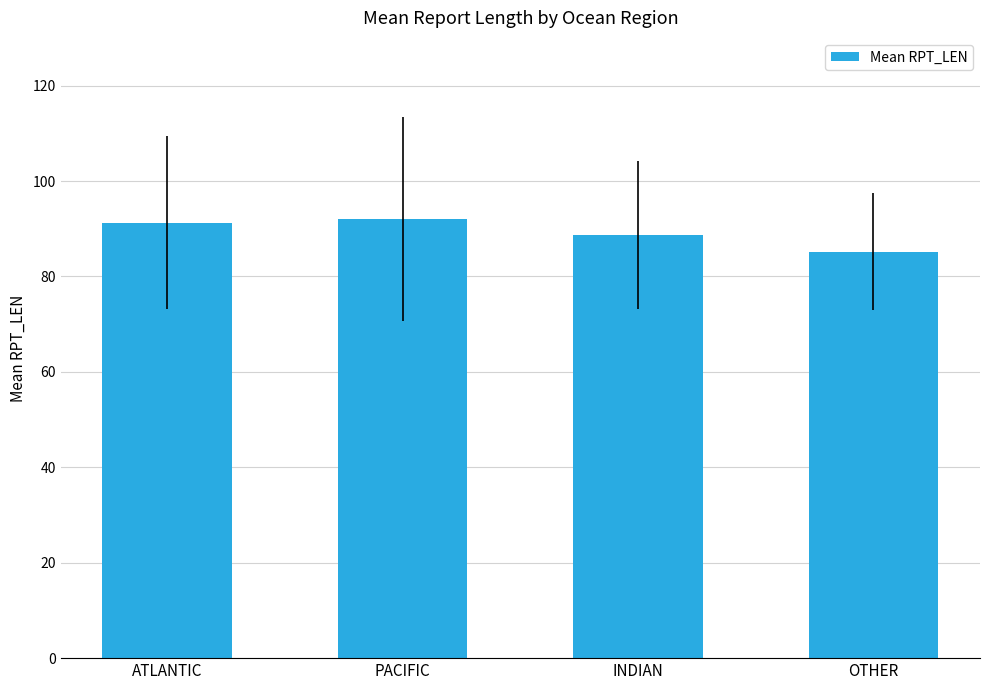

What is the difference between the values at ATLANTIC and INDIAN?

2.6